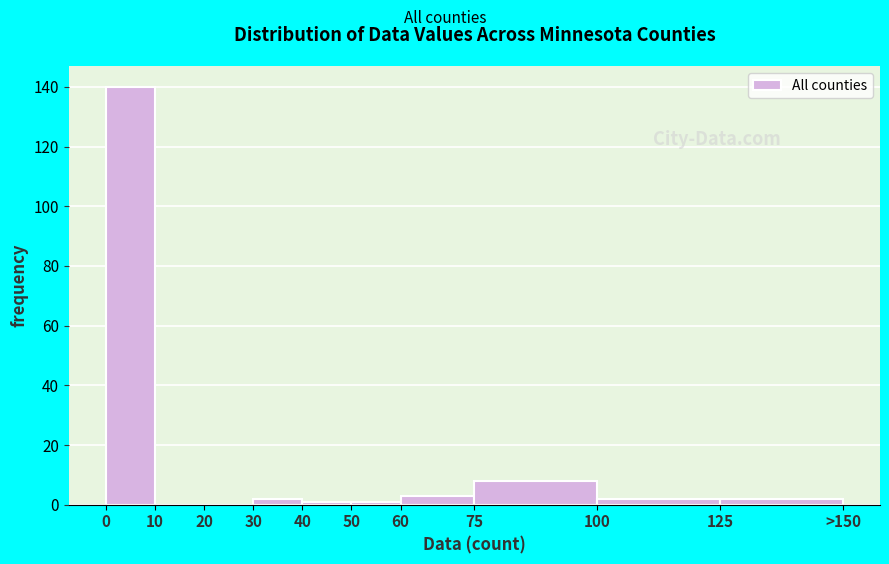

Reading left to right, extract all data points from this chart.

0=140	10=0	20=0	30=2	40=1	50=1	60=3	75=8	100=2	125=2